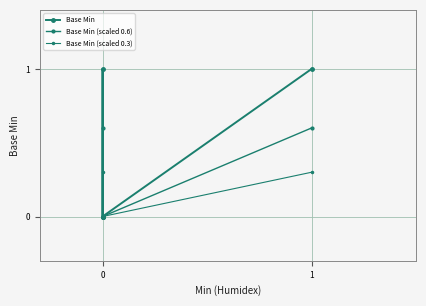

The value of Base Min (scaled 0.6) at 0 is 0.2. True or false?

False